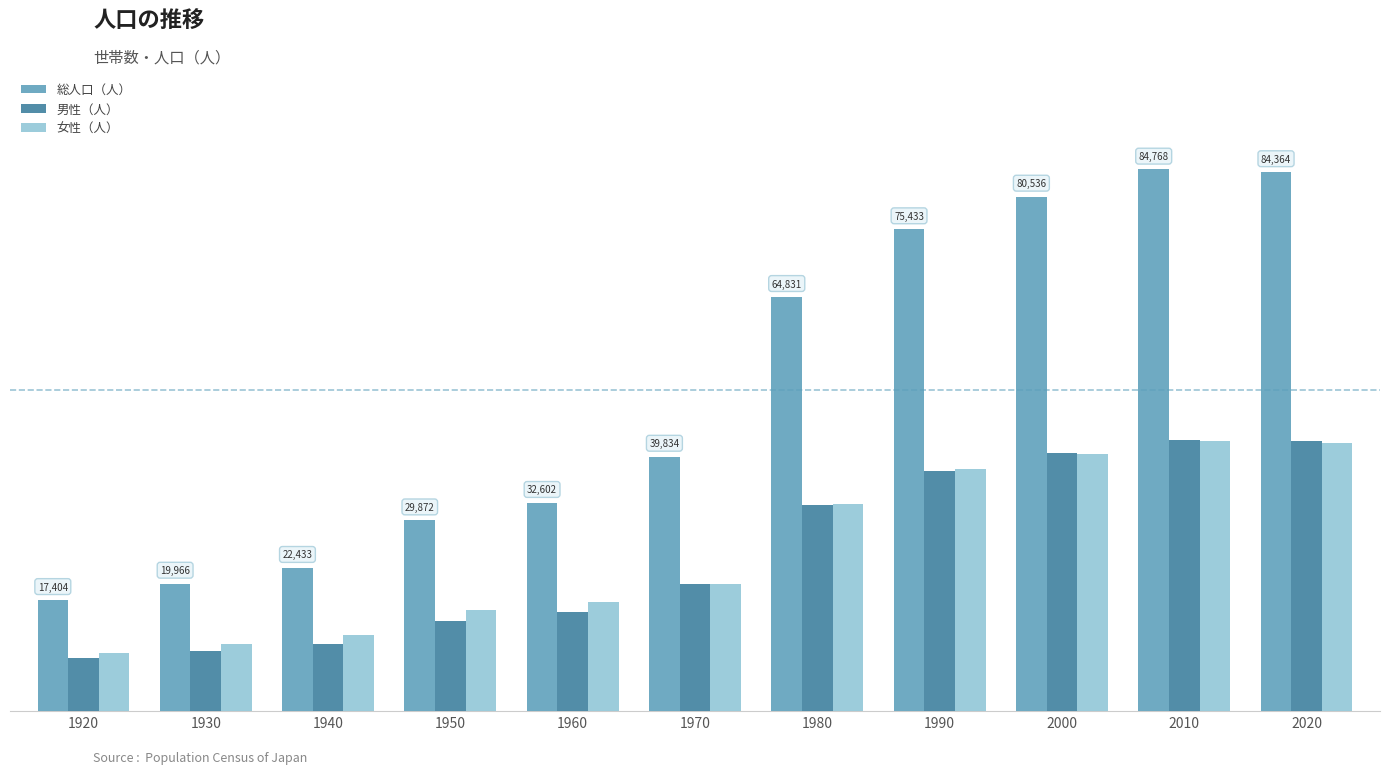

What is the value of the 女性（人） bar at the 3rd from the left?

11925